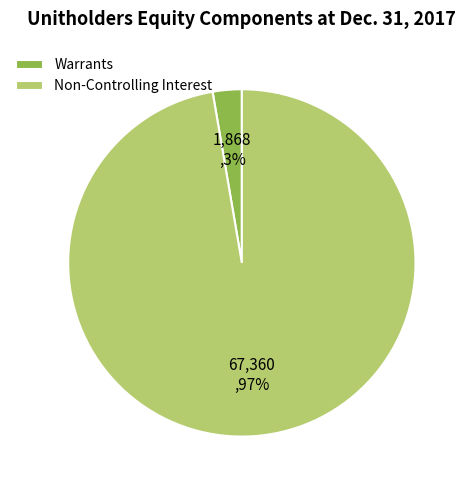

What percentage is the Non-Controlling Interest slice, to the nearest percent?

97%